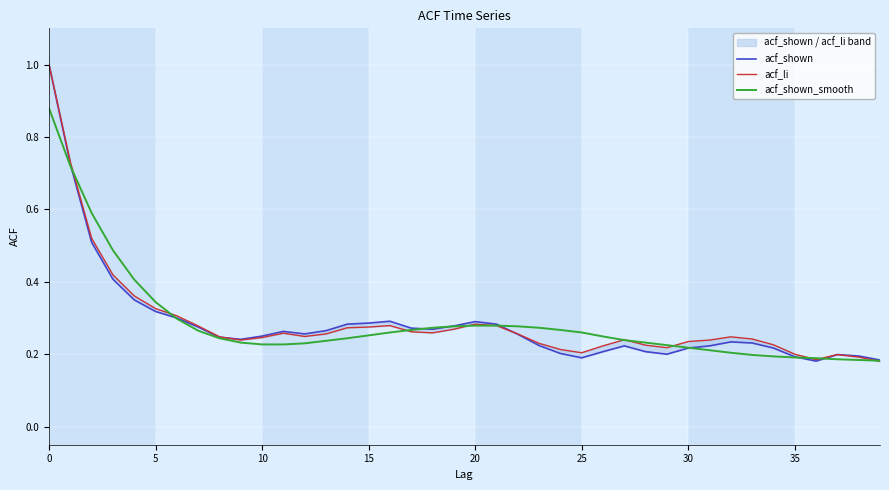

True or false: acf_li has a value of 0.2 at 25.

True